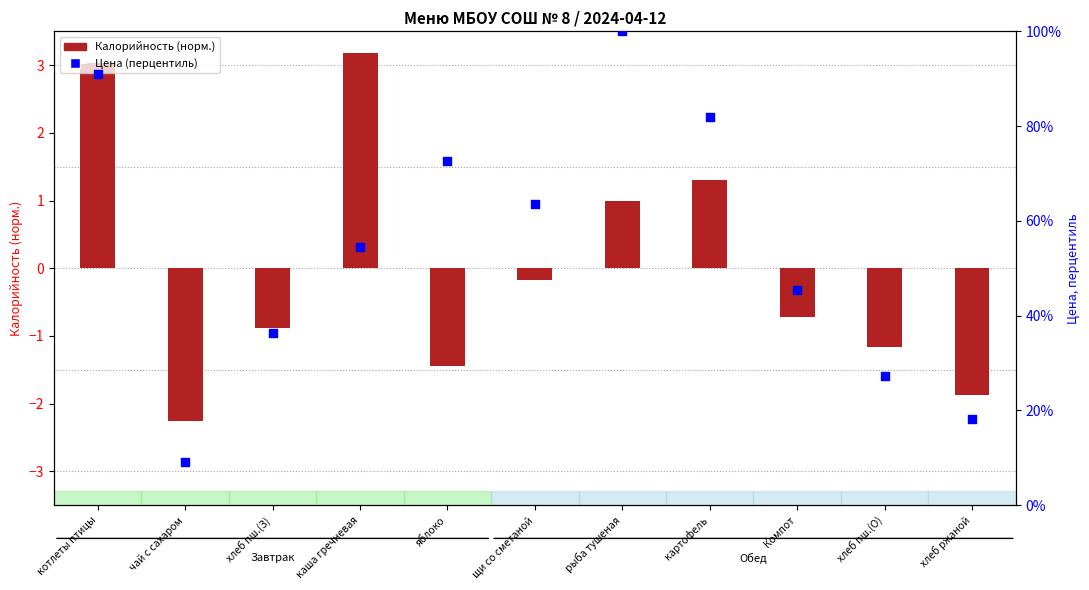

Approximately how many times larger is the value at чай с сахаром compared to хлеб ржаной?

0.5